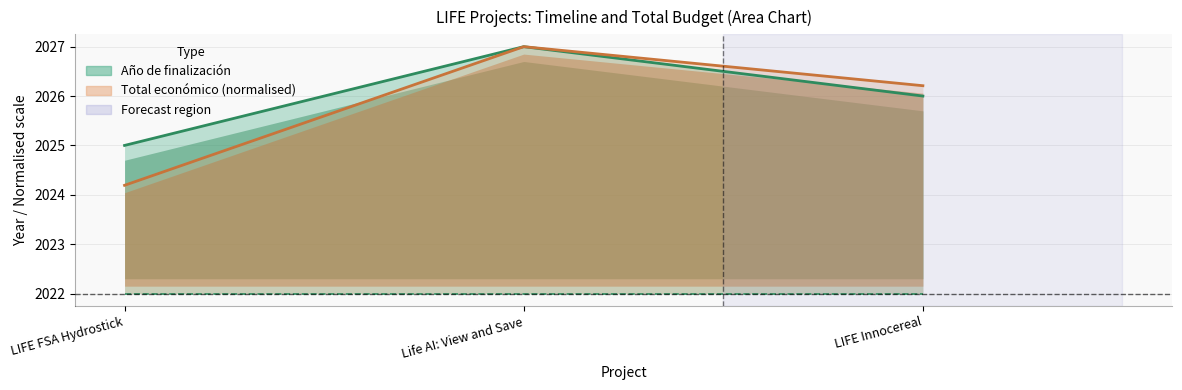

Does the chart display data point markers on the line(s)?

No